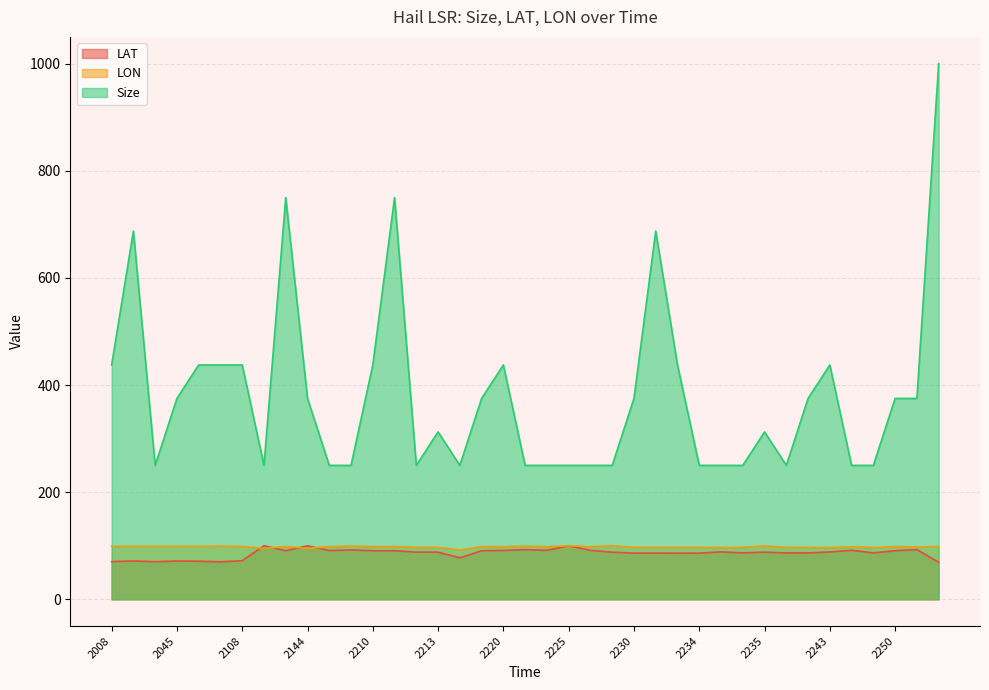

What is the difference between the LAT values at 2220 and 2223?

1.5